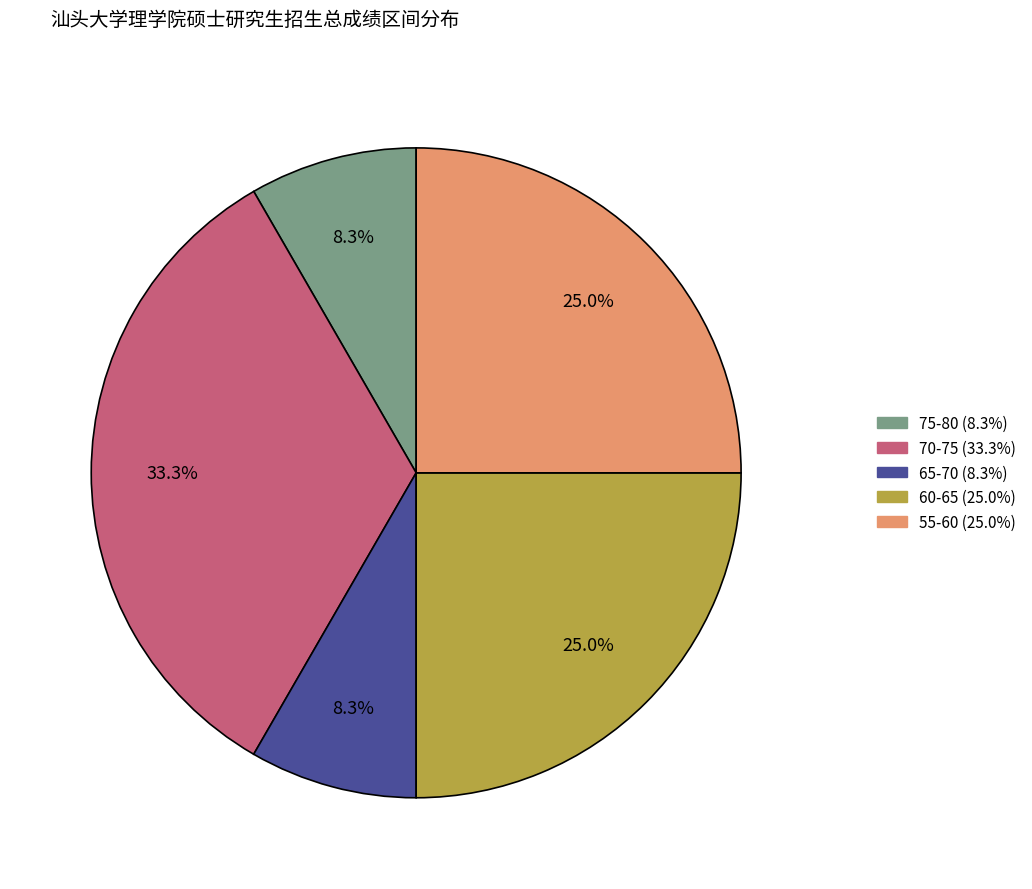

Count the number of slices in the pie.

5